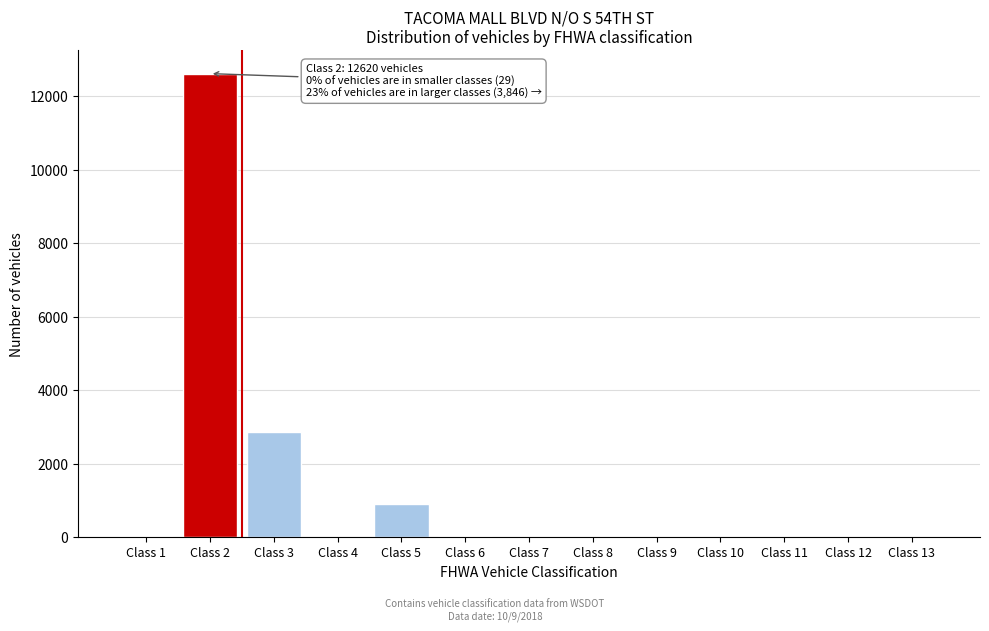

At which category does the chart reach its peak across all series?

Class 2